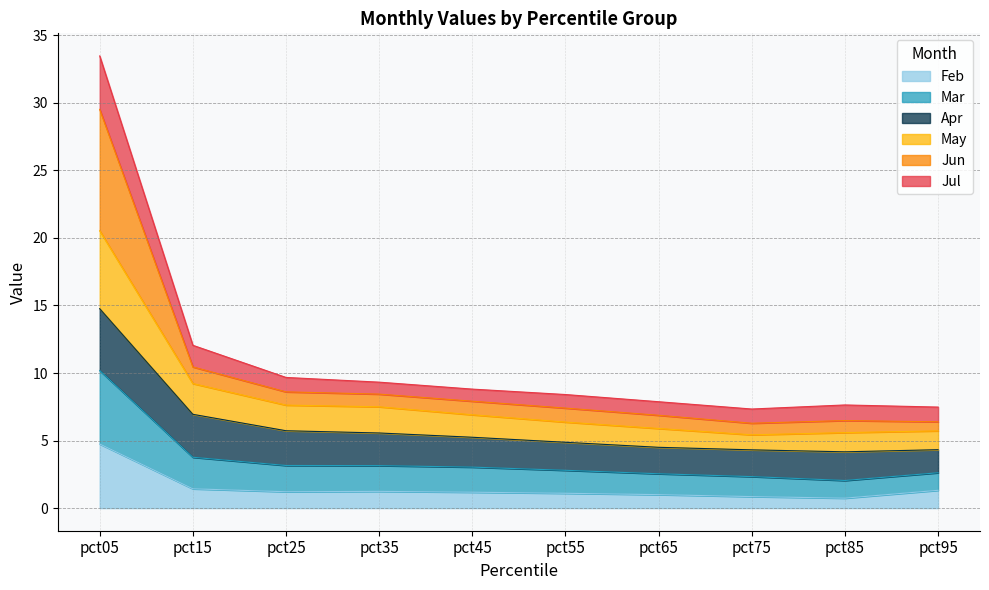

True or false: Feb and Jun intersect in this chart.

False